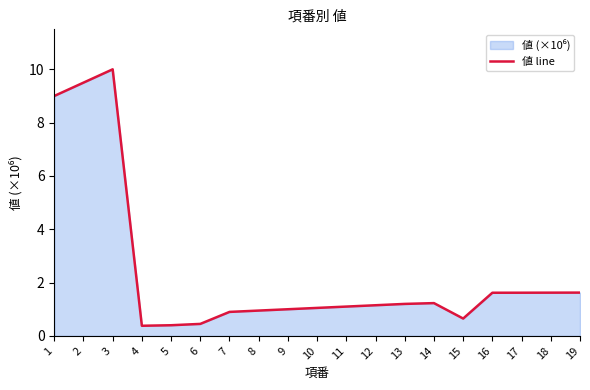

Reading right to left, extract all data points from this chart.

1.6	1.6	1.6	1.6	0.7	1.2	1.2	1.1	1.1	1.1	1.0	0.9	0.9	0.5	0.4	0.4	10.0	9.5	9.0